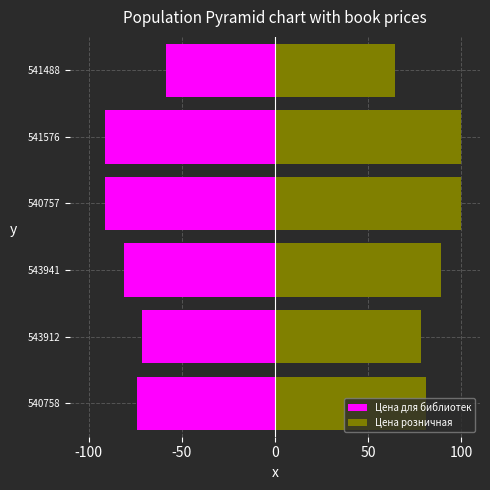

True or false: Цена для библиотек has a value of -71.4 at 543912.

True